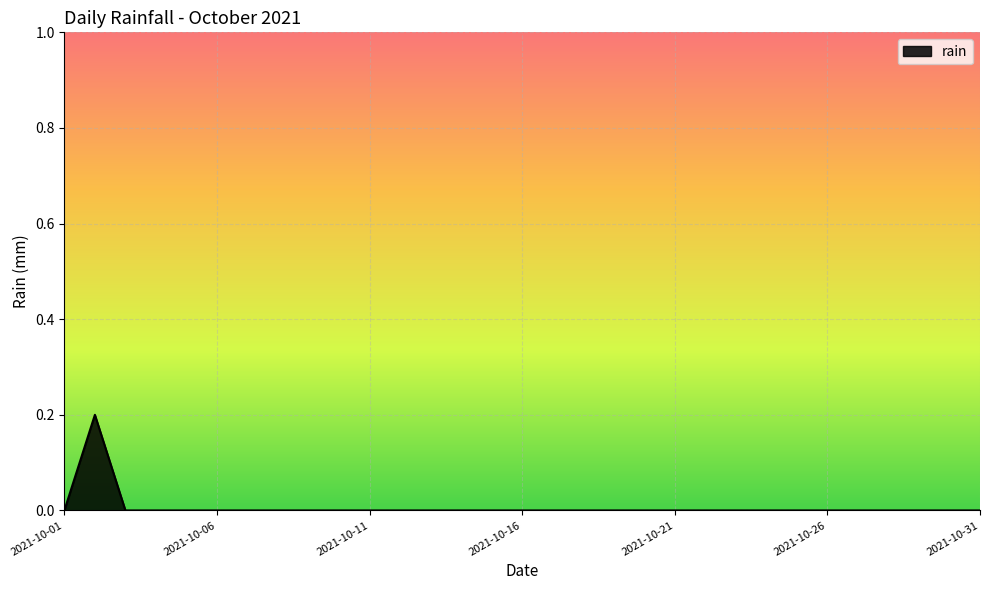

How many interior local peaks (higher than both neighbors) does the data have?

1